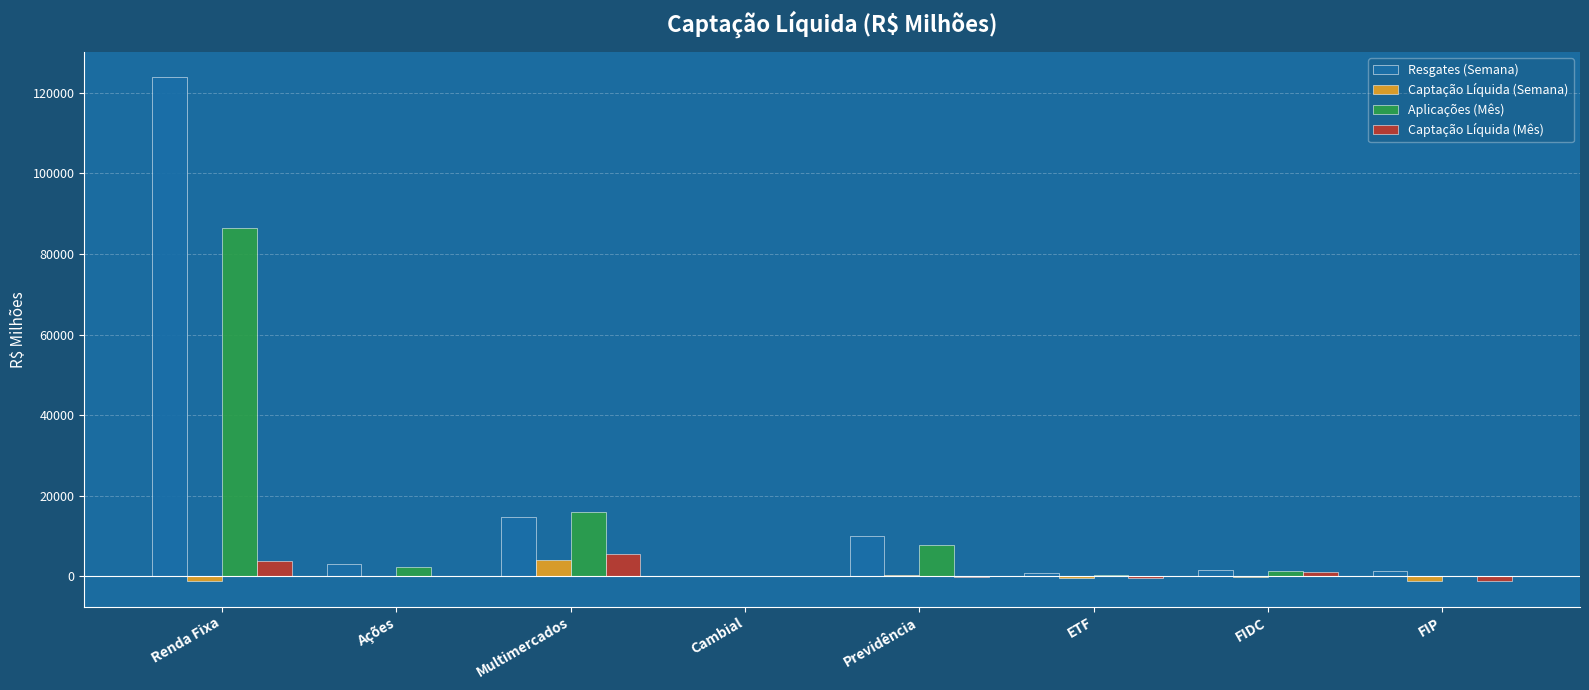

Is it true that Resgates (Semana) equals 22222.6 at Multimercados?

False